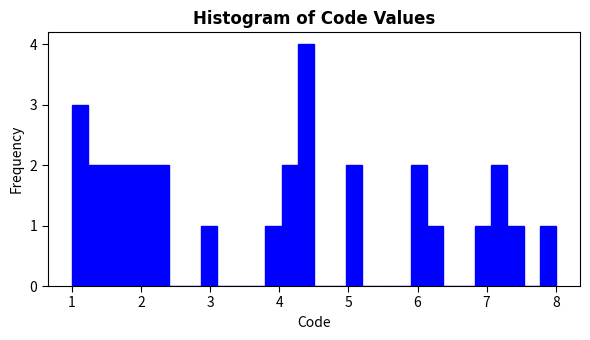

Read against the x-axis, roughly where is the centre of the tallest bar?

4.4